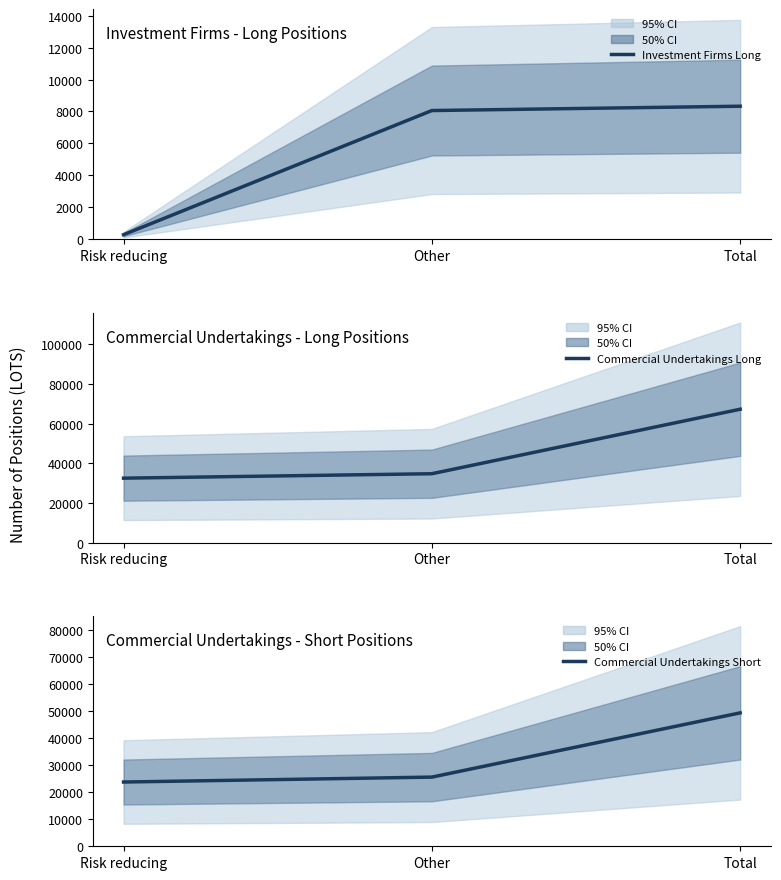

List the series in order of their peak value, lowest first.

Investment Firms Long, Commercial Undertakings Short, Commercial Undertakings Long